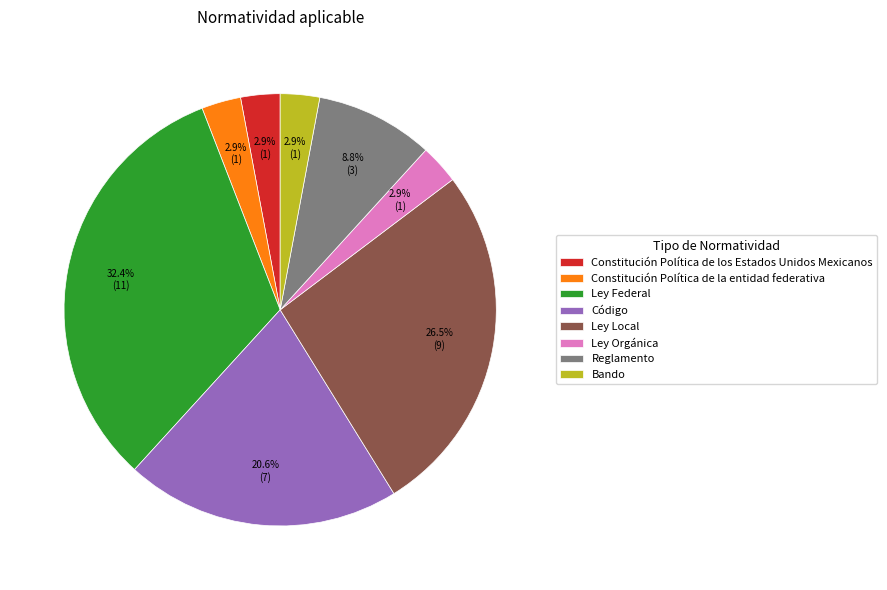

How many slices are in this pie chart?

8